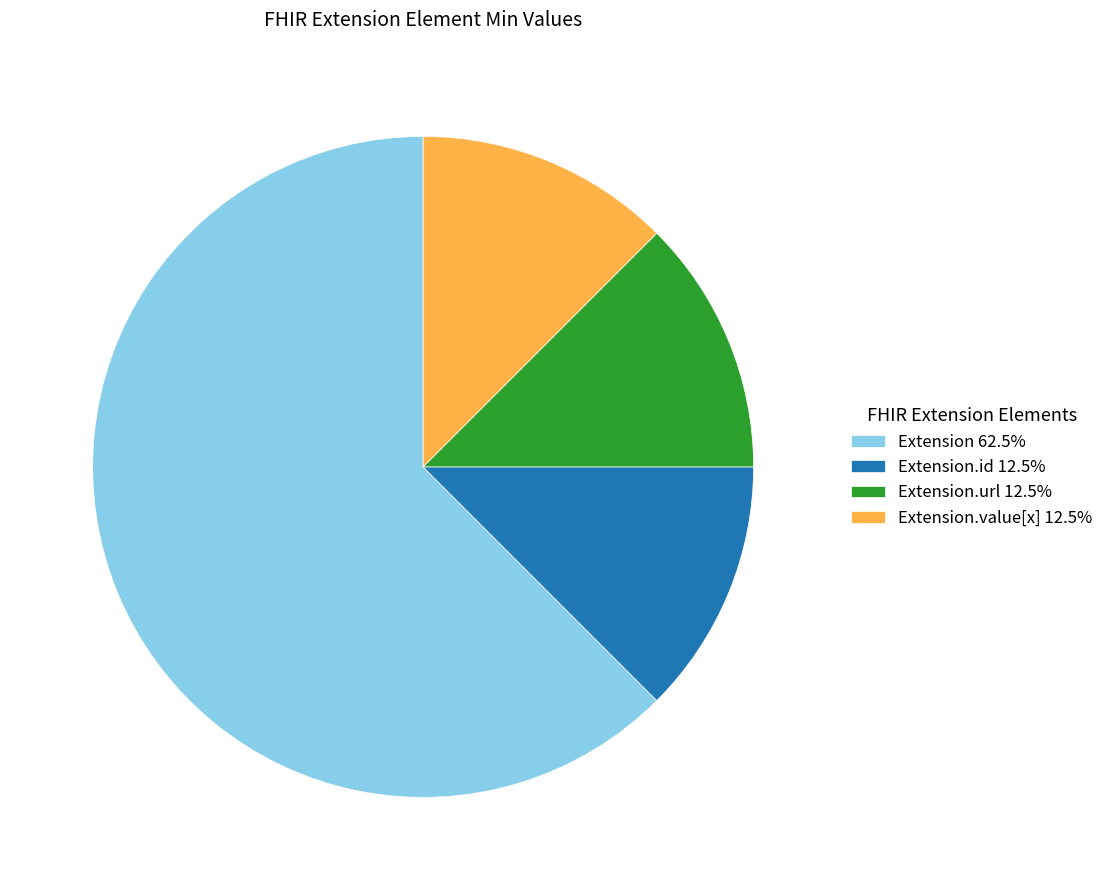

How many segments does this pie chart have?

4